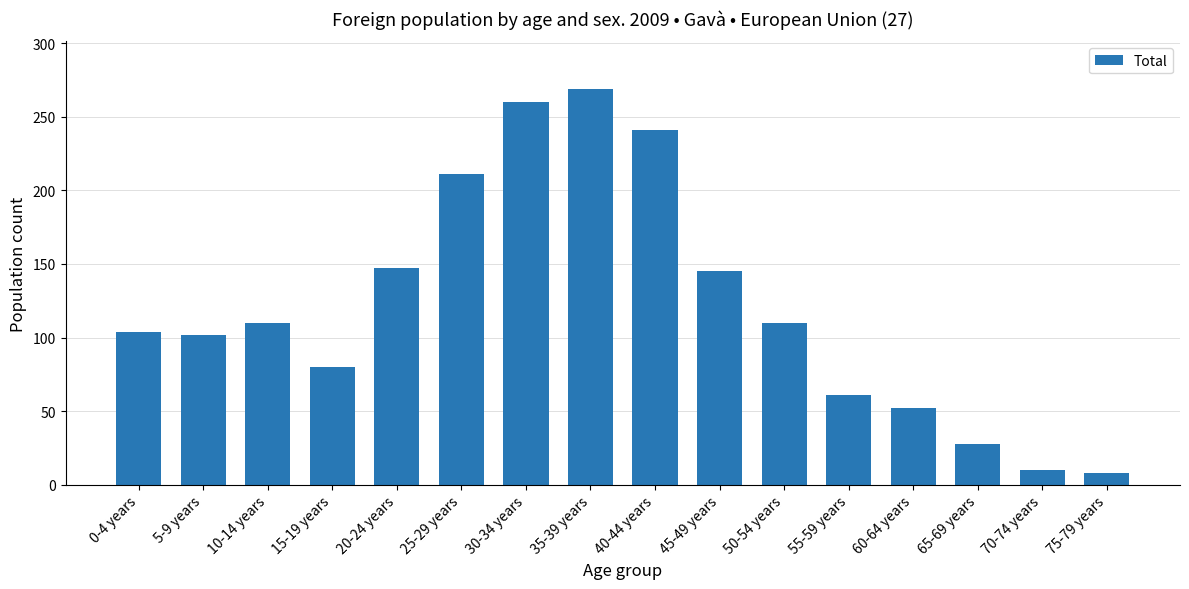

True or false: the data shows 36 at 45-49 years.

False